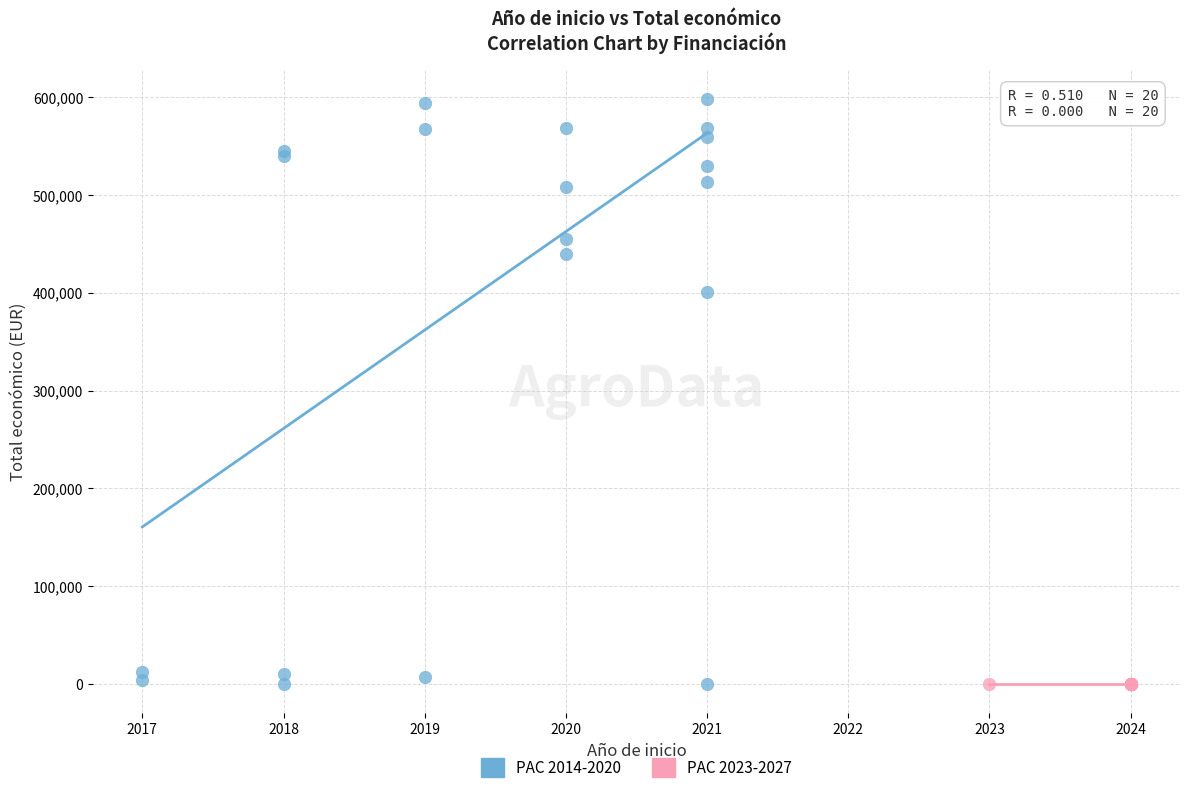

Which series contains the highest Y value?

PAC 2014-2020